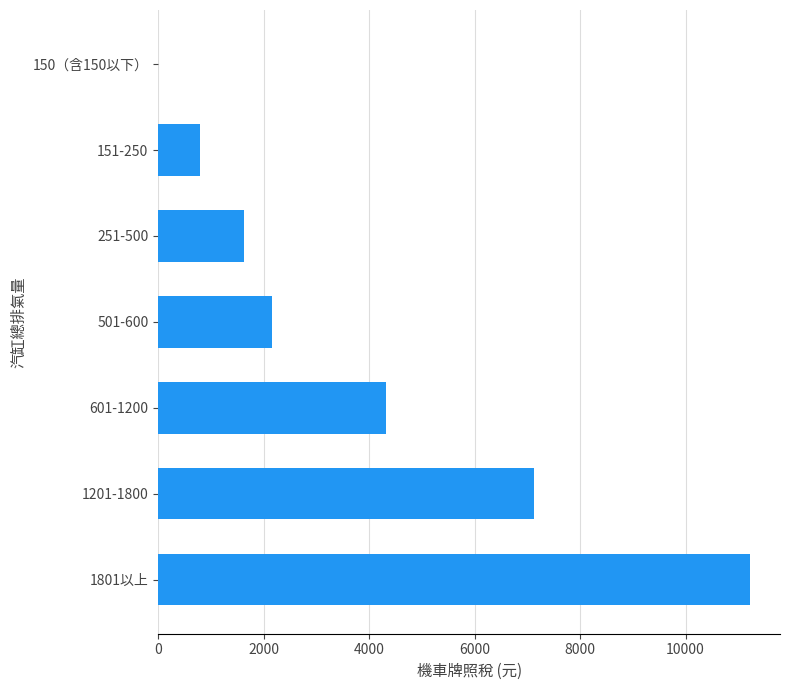

What is the change in value from 150（含150以下） to 1801以上?

+11230